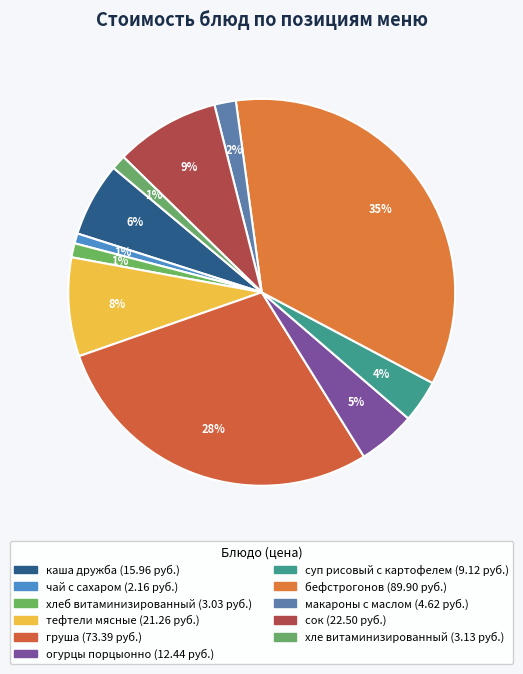

Rank the categories by value from lowest to highest.

чай с сахаром, хлеб витаминизированный, хле витаминизированный, макароны с маслом, суп рисовый с картофелем, огурцы порцыонно, каша дружба, тефтели мясные, сок, груша, бефстрогонов